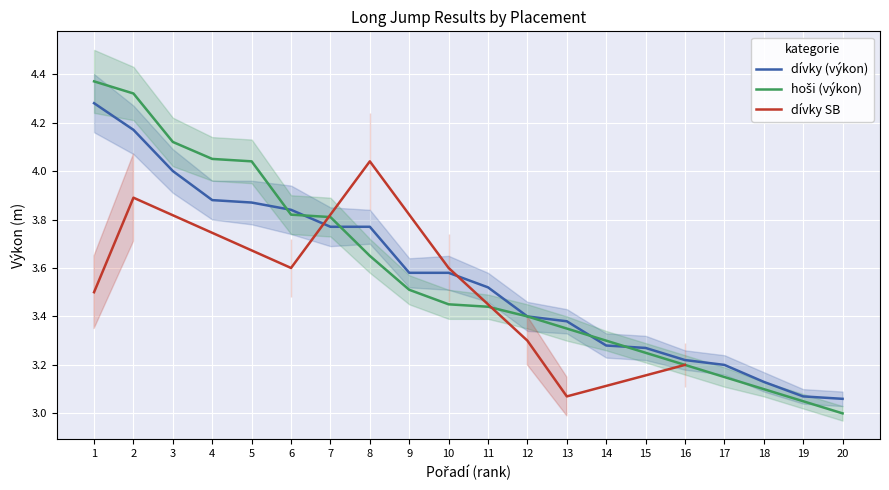

True or false: dívky (výkon) and hoši (výkon) intersect in this chart.

True